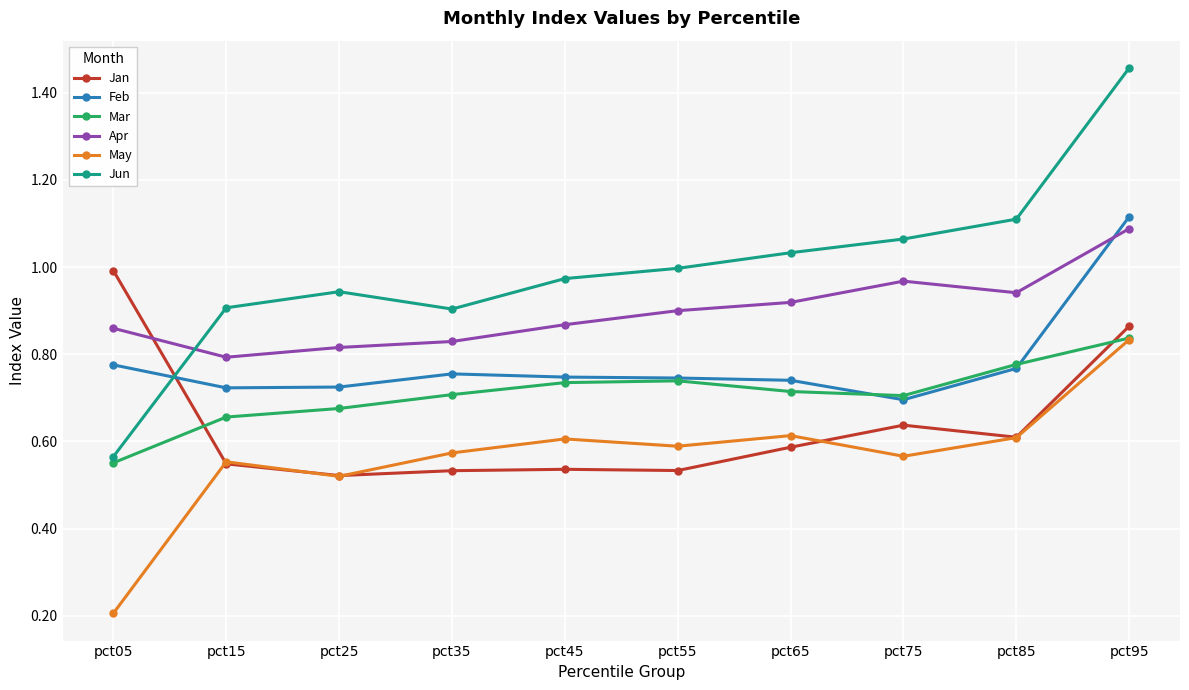

Is it true that May equals 0.6 at pct75?

True